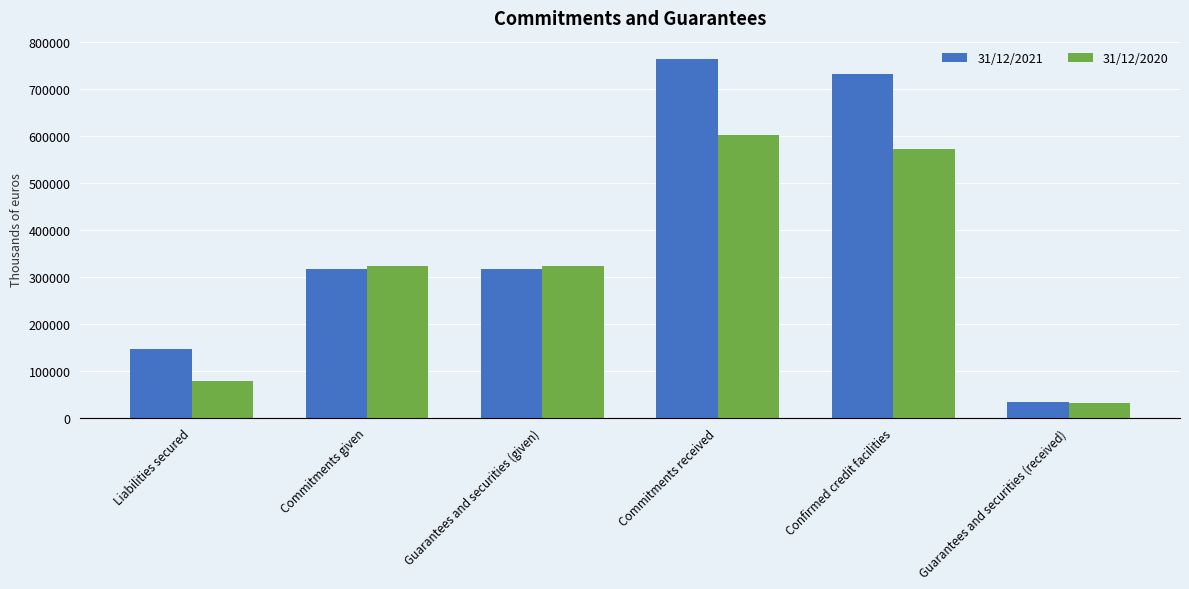

Does the chart contain stacked bars?

No